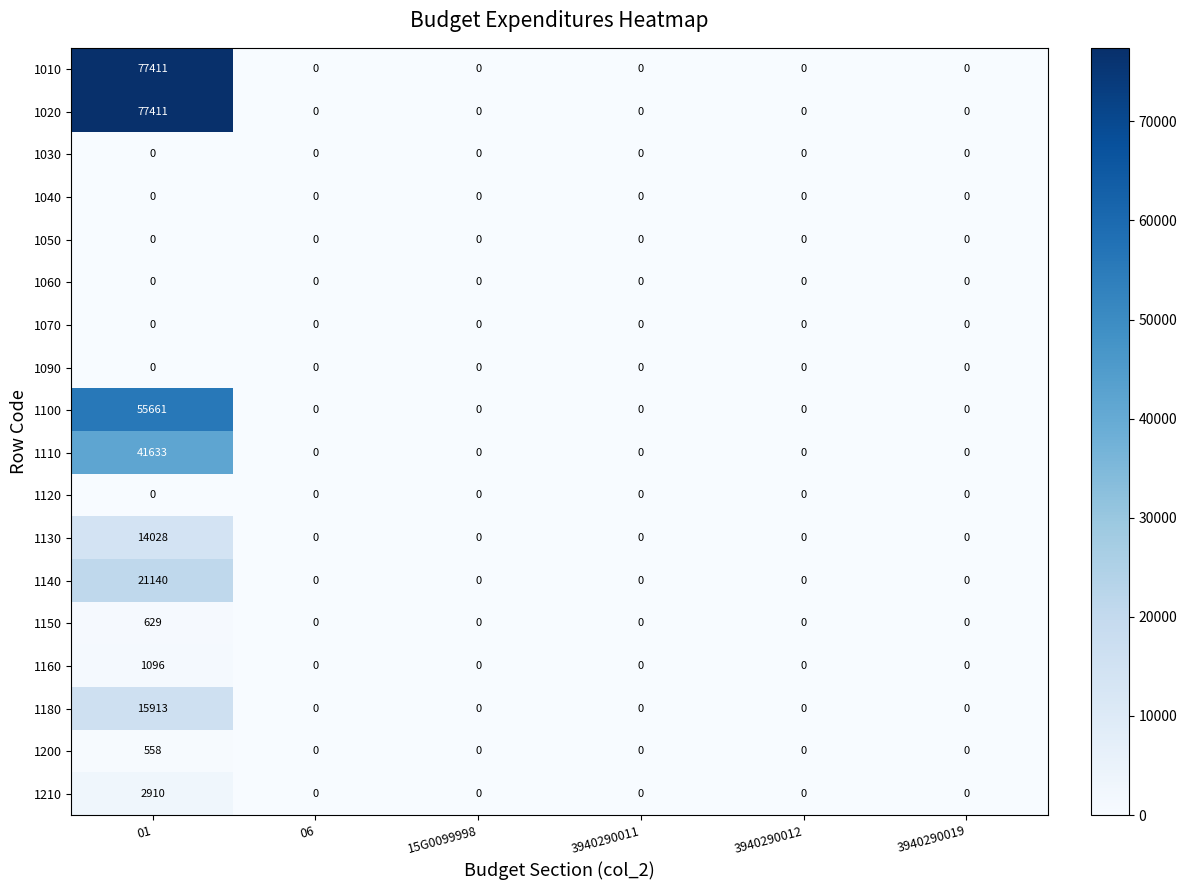

Is it true that 1160 equals 0 at 06?

True